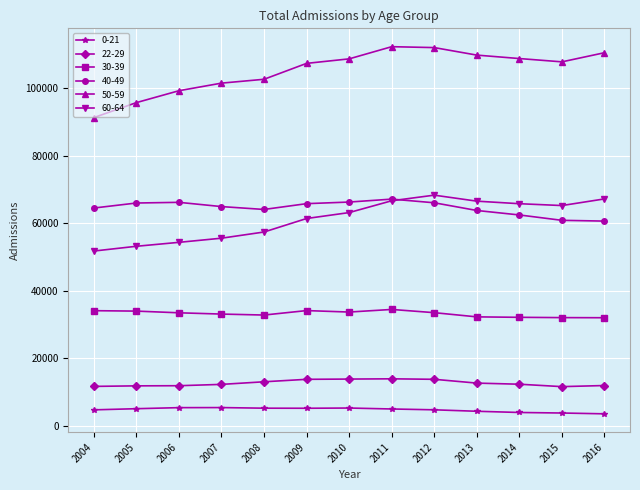

What is the difference between the highest and lowest values at 2008?

97329